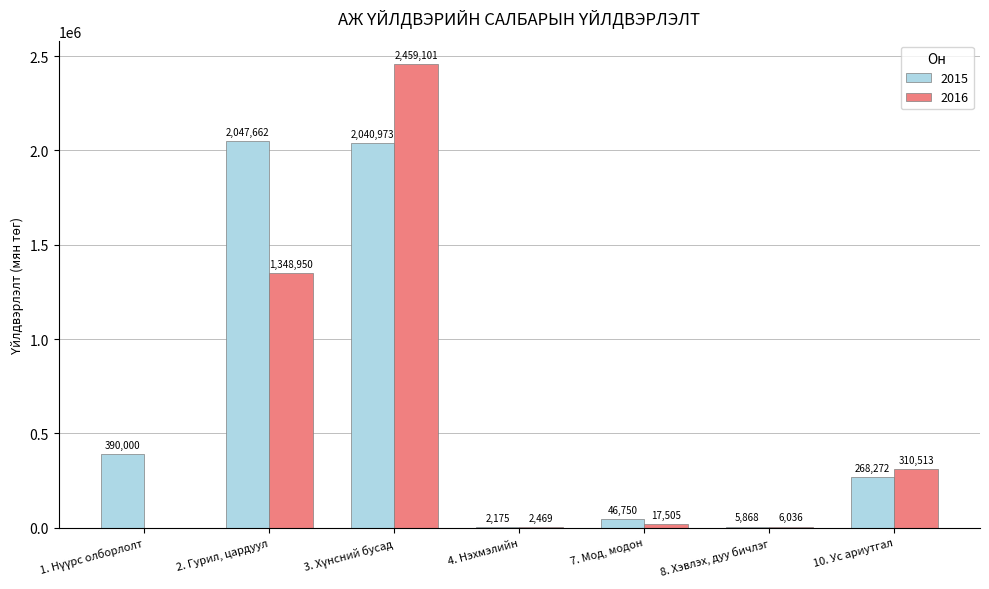

What is the average value of the 2015 series?

685957.2